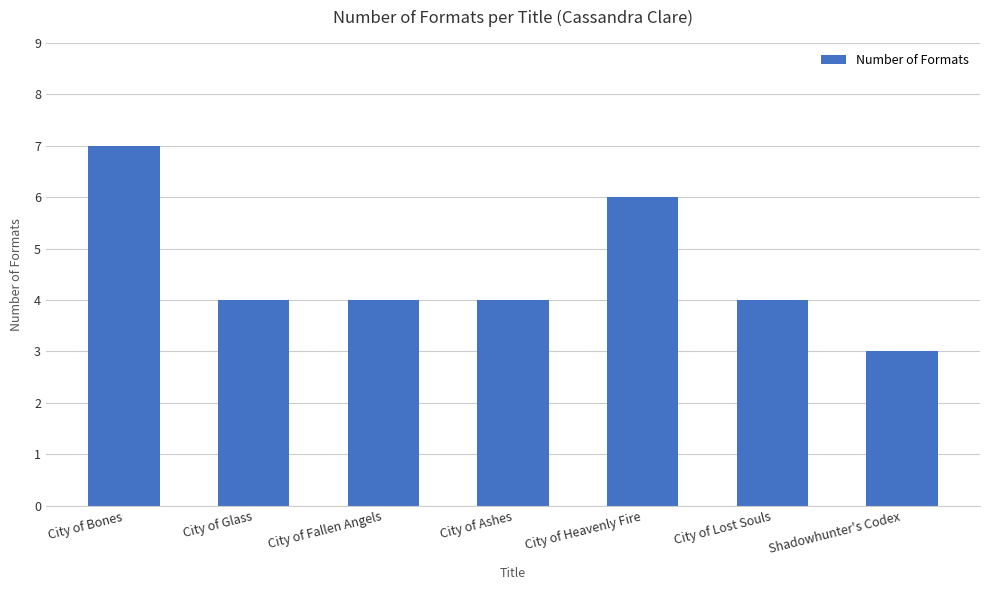

What is the sum of all values?

32